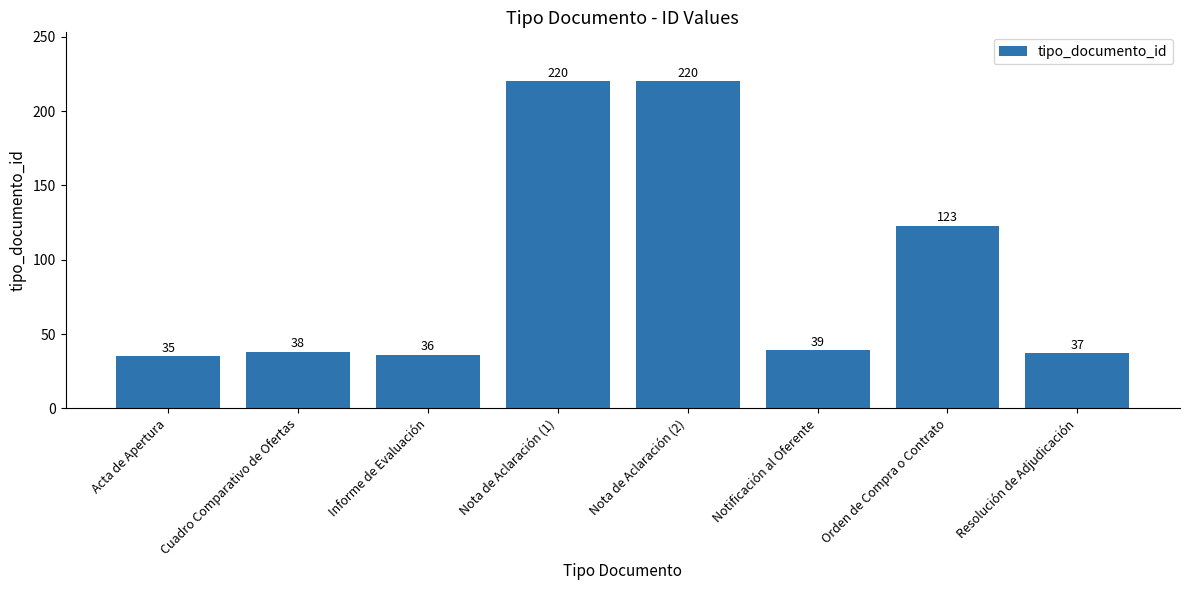

Between Cuadro Comparativo de Ofertas and Nota de Aclaración (2), which is larger?

Nota de Aclaración (2)